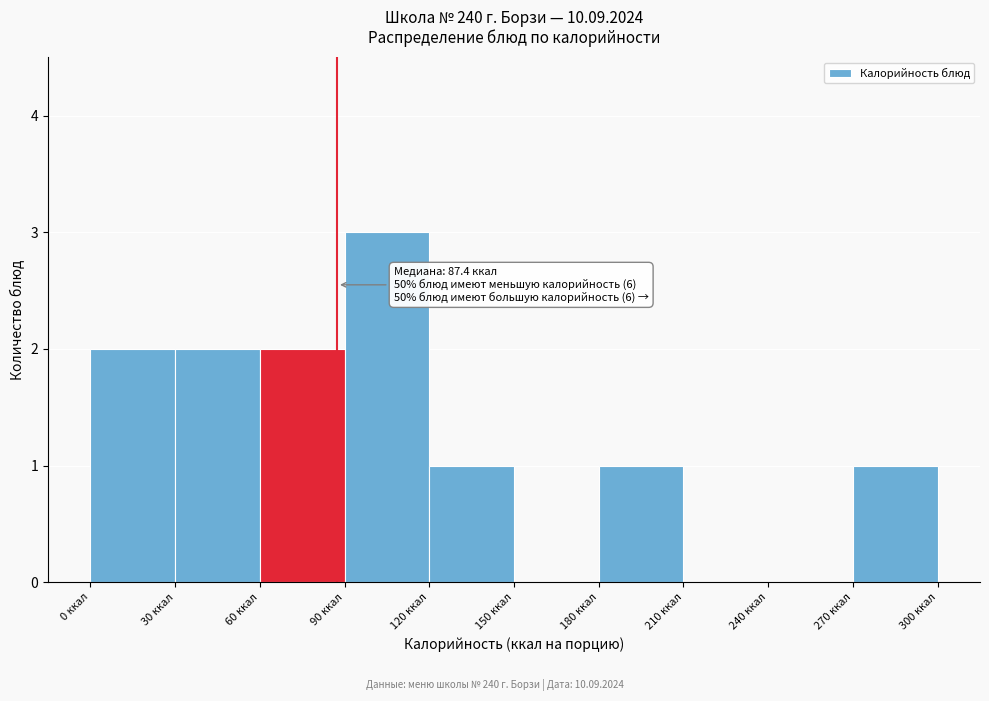

Which range on the x-axis has the tallest bar?

90 to 120